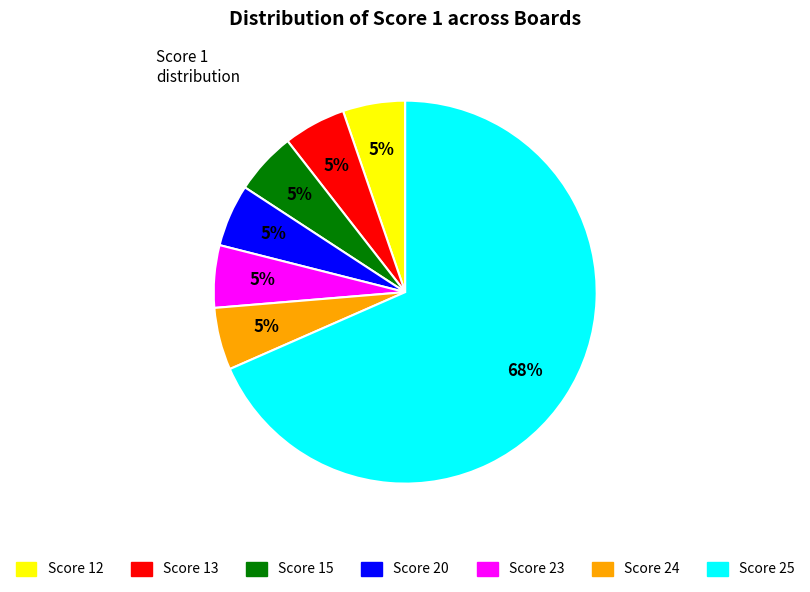

Is there a majority slice in this chart?

Yes